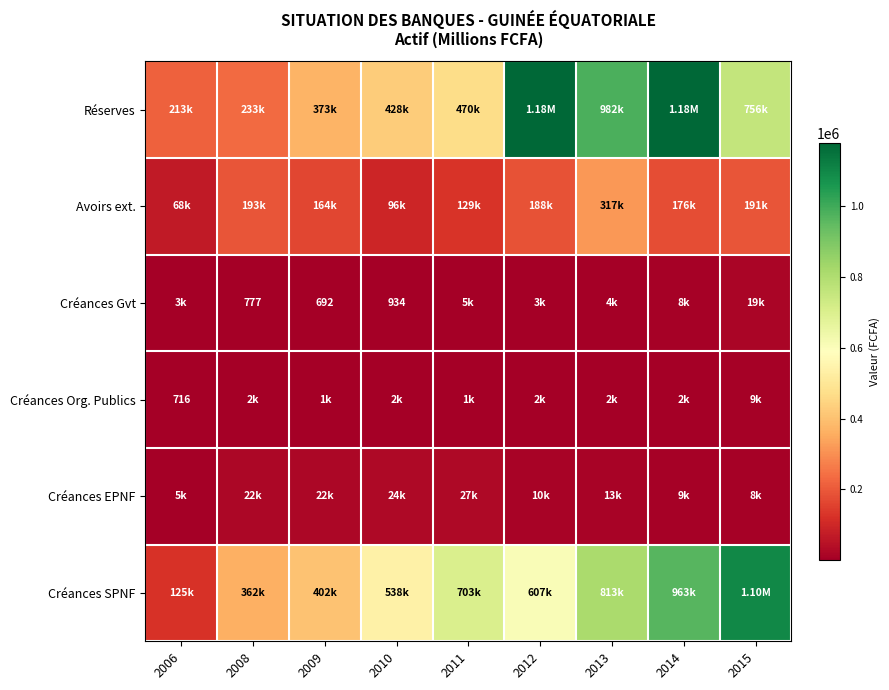

True or false: Créances EPNF has a value of 4948 at 2006.

True